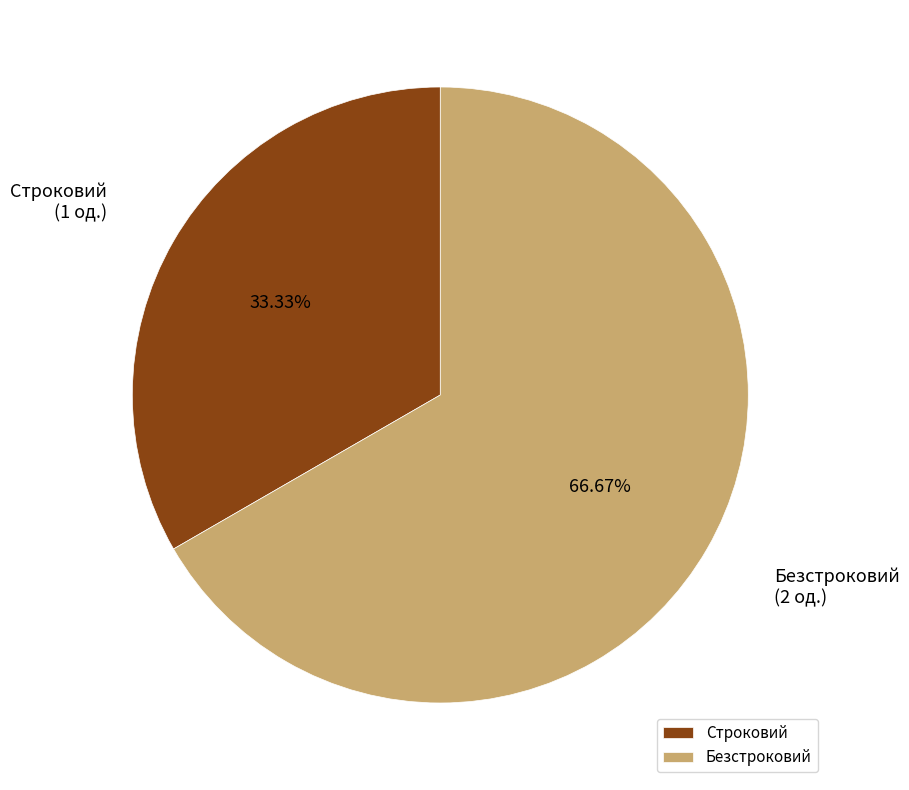

Does any single category account for the majority?

Yes